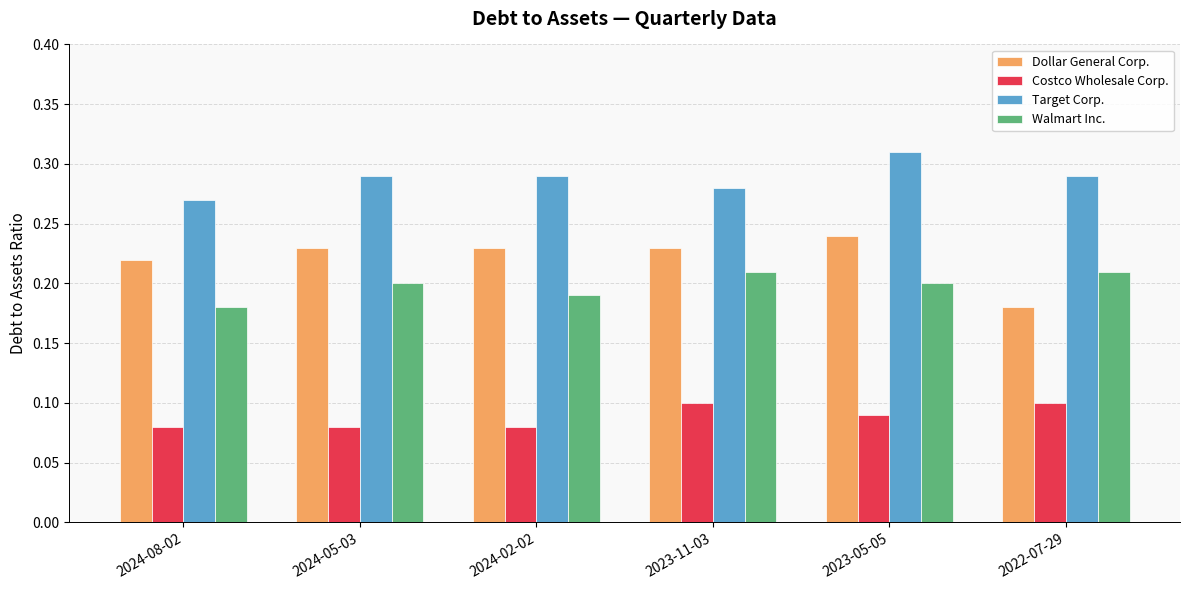

What is the label of the 6th bar from the left?

2022-07-29